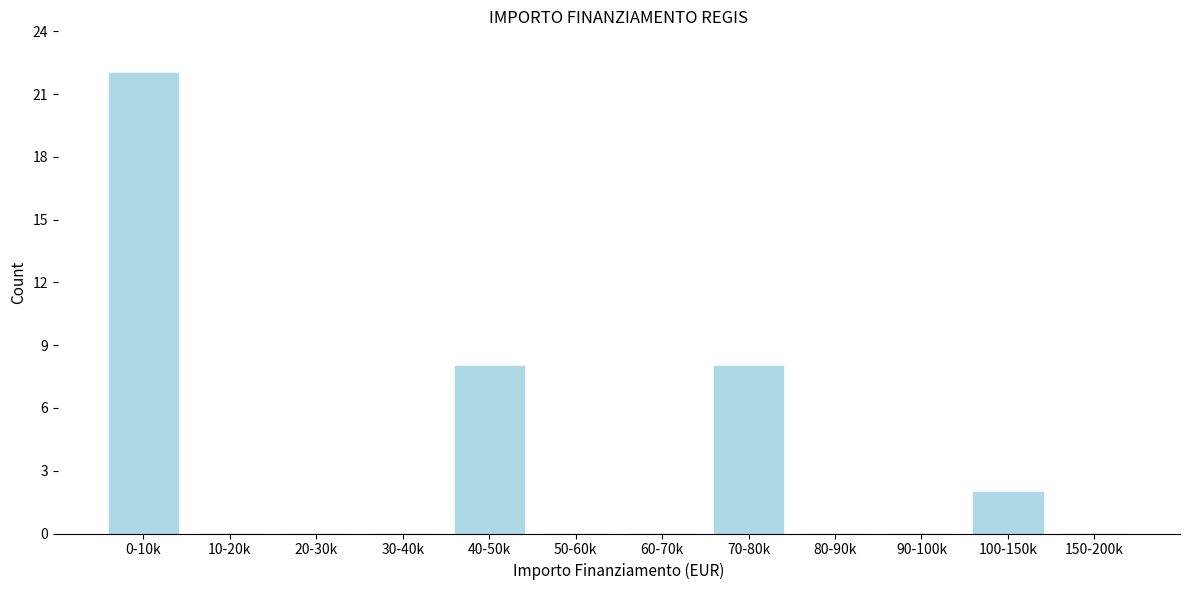

Reading right to left, what are all the values shown in this chart?

150-200k=0	100-150k=2	90-100k=0	80-90k=0	70-80k=8	60-70k=0	50-60k=0	40-50k=8	30-40k=0	20-30k=0	10-20k=0	0-10k=22